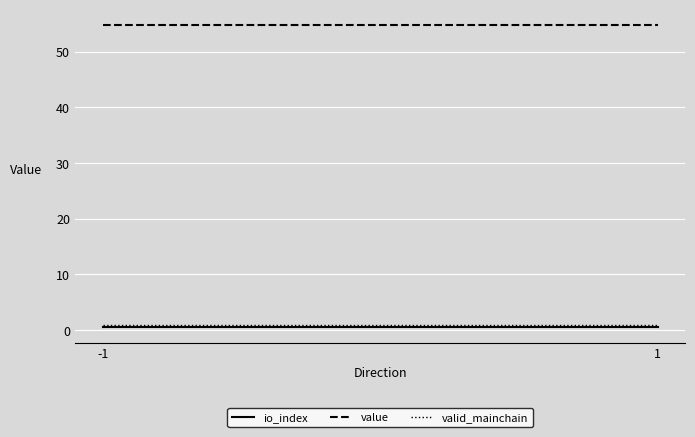

The value of io_index at -1 is 0.8. True or false?

False